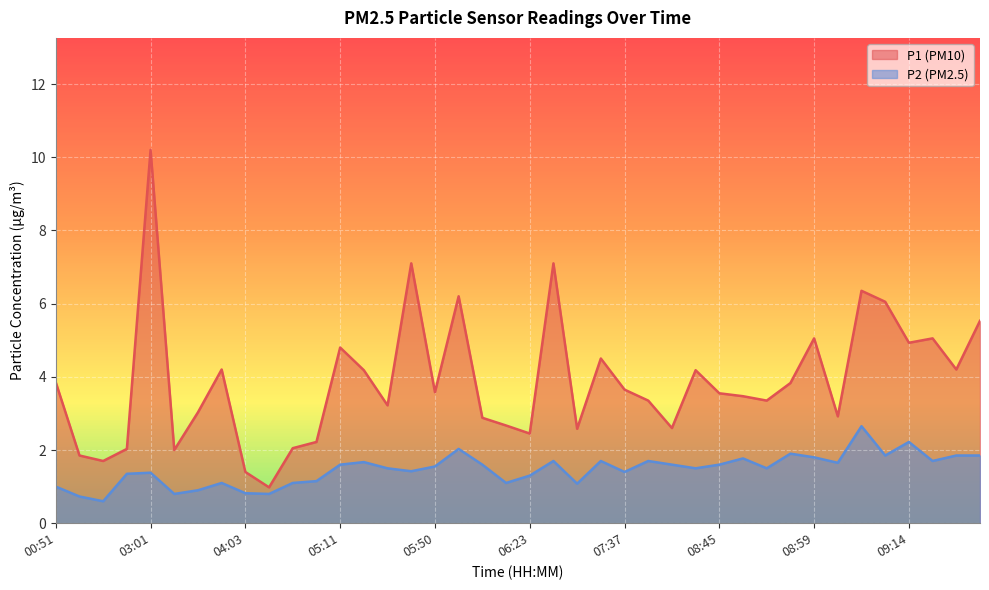

True or false: P2 and P1 intersect in this chart.

False